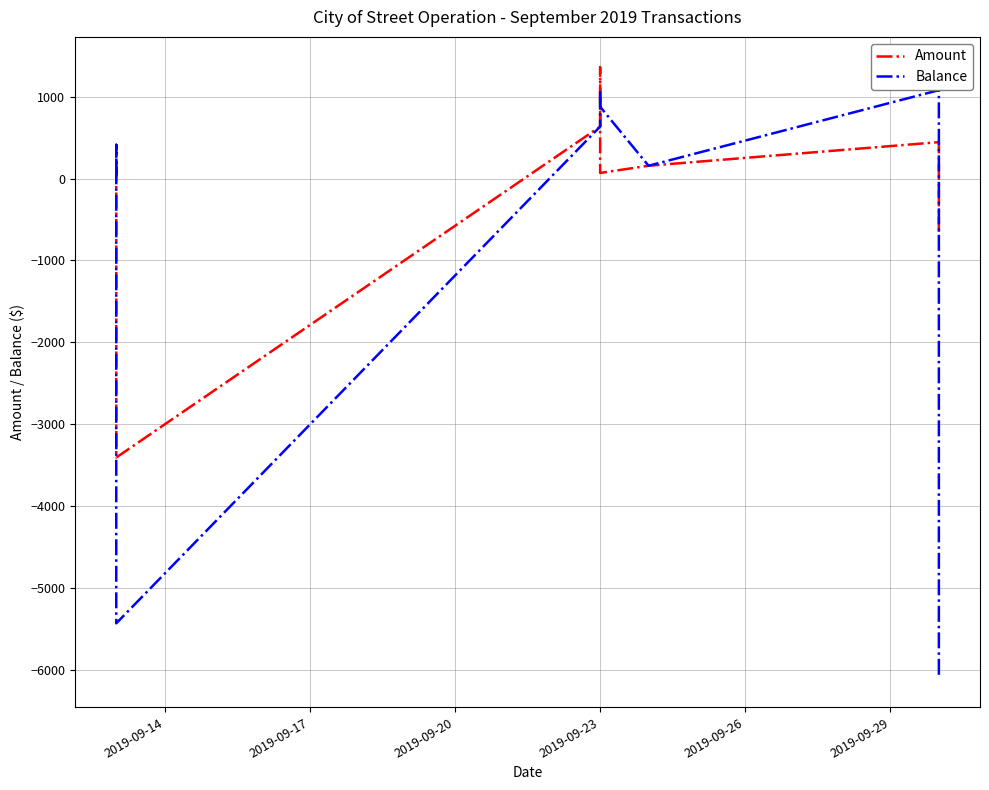

Is it true that Amount equals -3002.4 at 7?

False